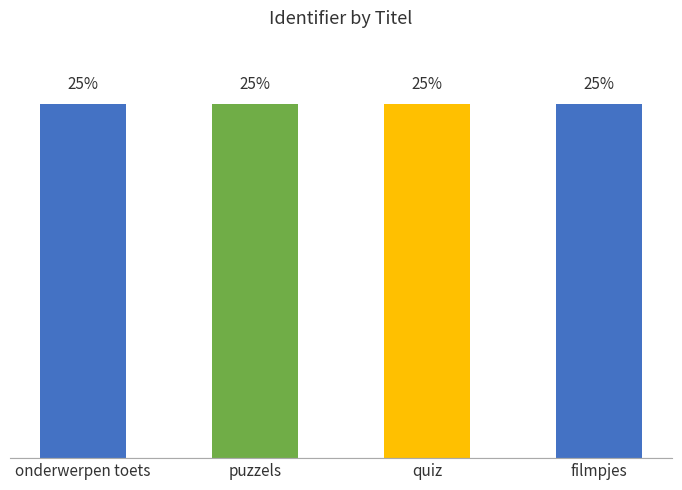

What is the label of the 4th bar from the right?

onderwerpen toets